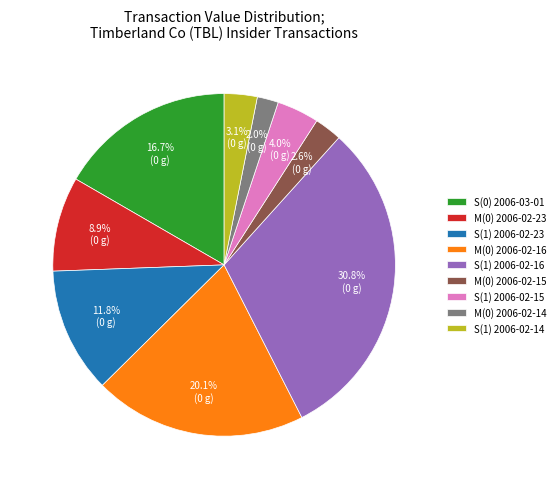

Combined, what portion of the pie is S(1) 2006-02-23 and M(0) 2006-02-15?

14.4%